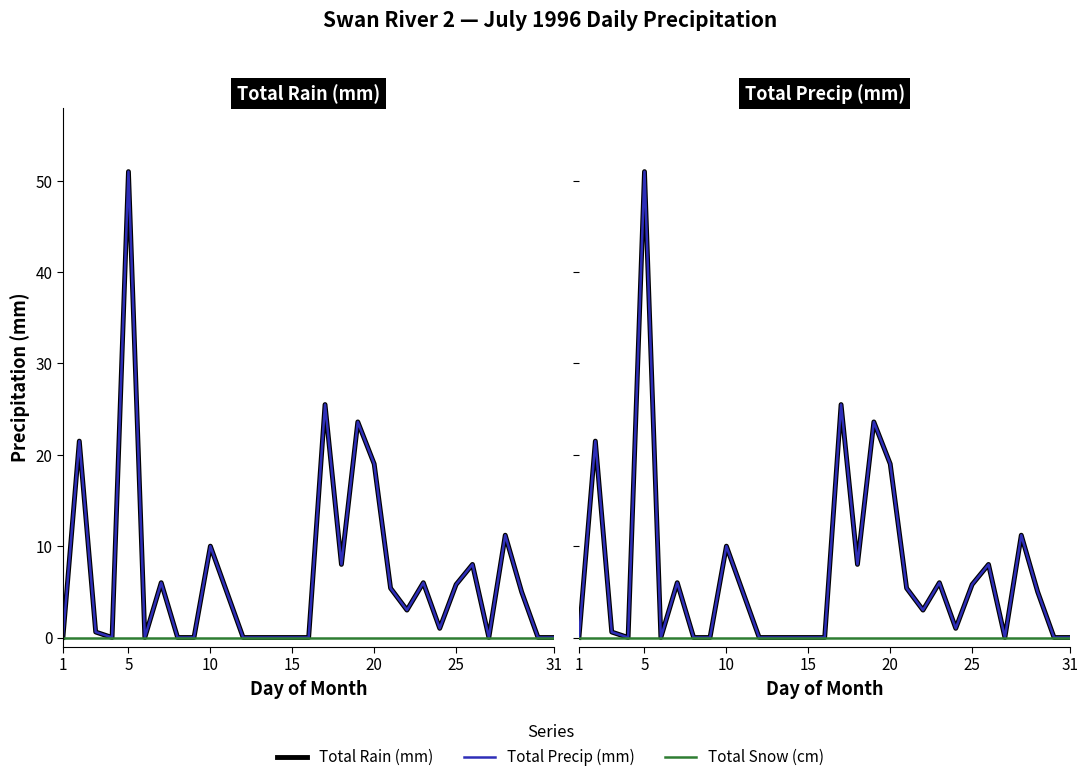

True or false: Total Snow (cm) and Total Rain (mm) intersect in this chart.

False